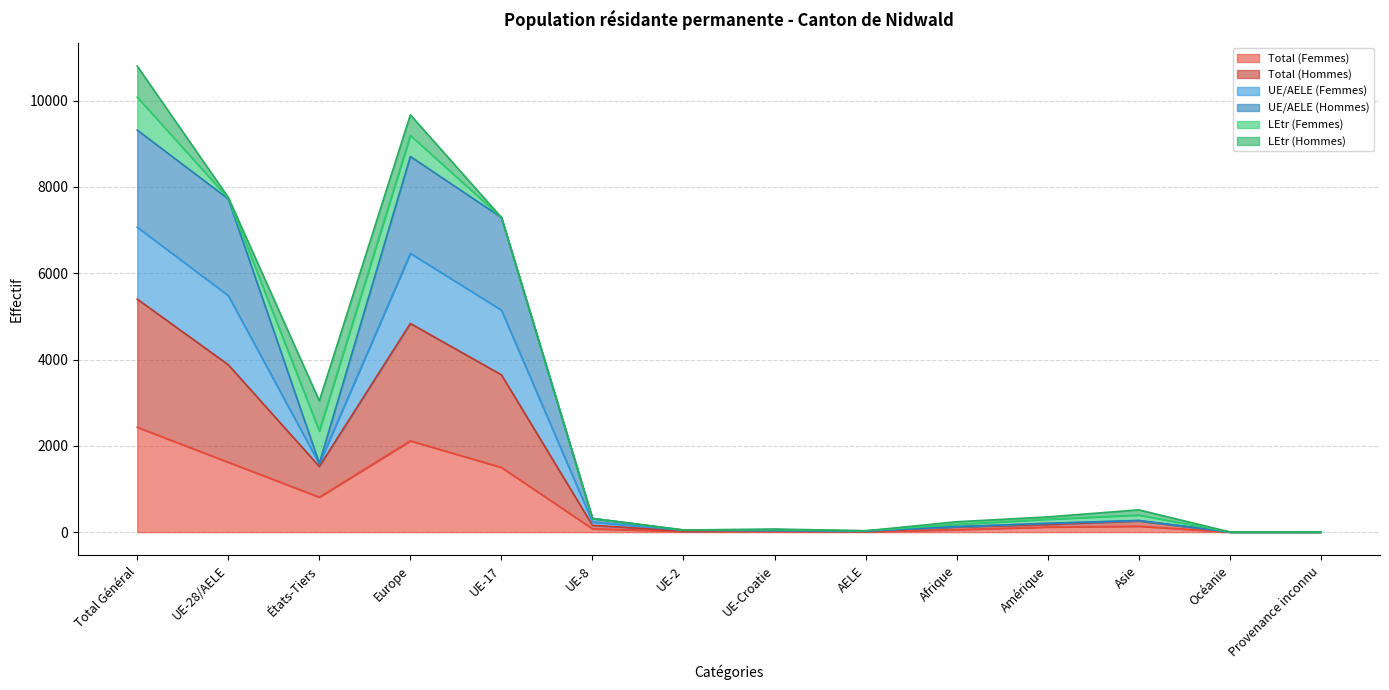

What is the value of the UE/AELE (Femmes) point at the 10th from the left?

127